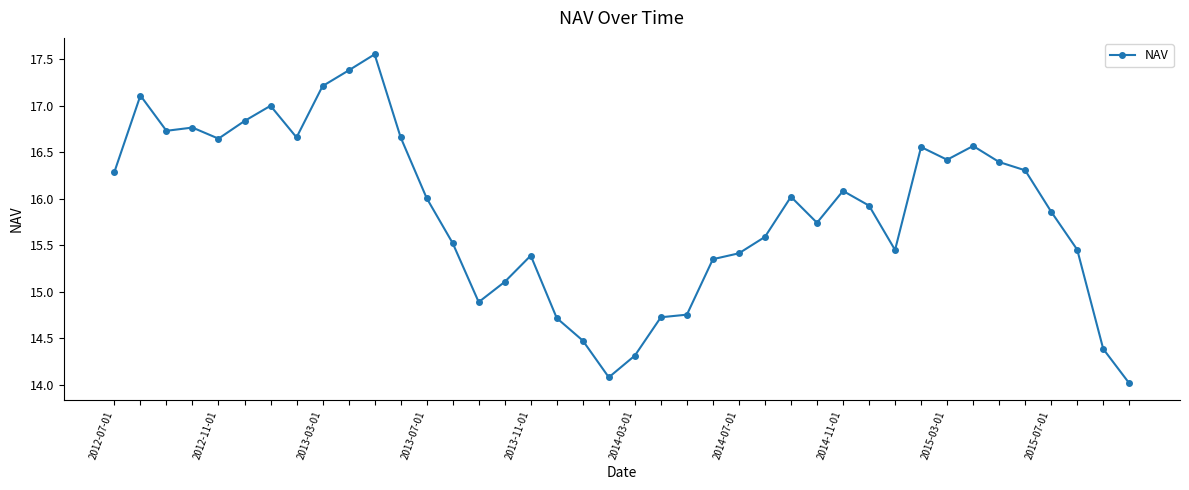

What is the smallest value displayed?

14.0